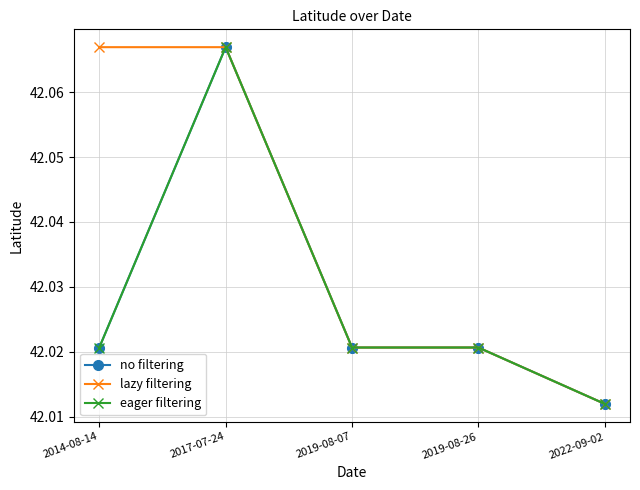

Which category has the highest value in the lazy filtering series?

2014-08-14